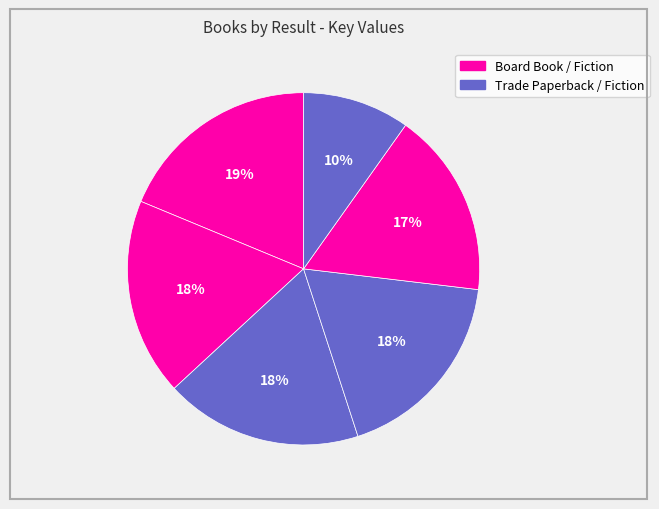

Is there any slice that represents more than half of the pie?

No